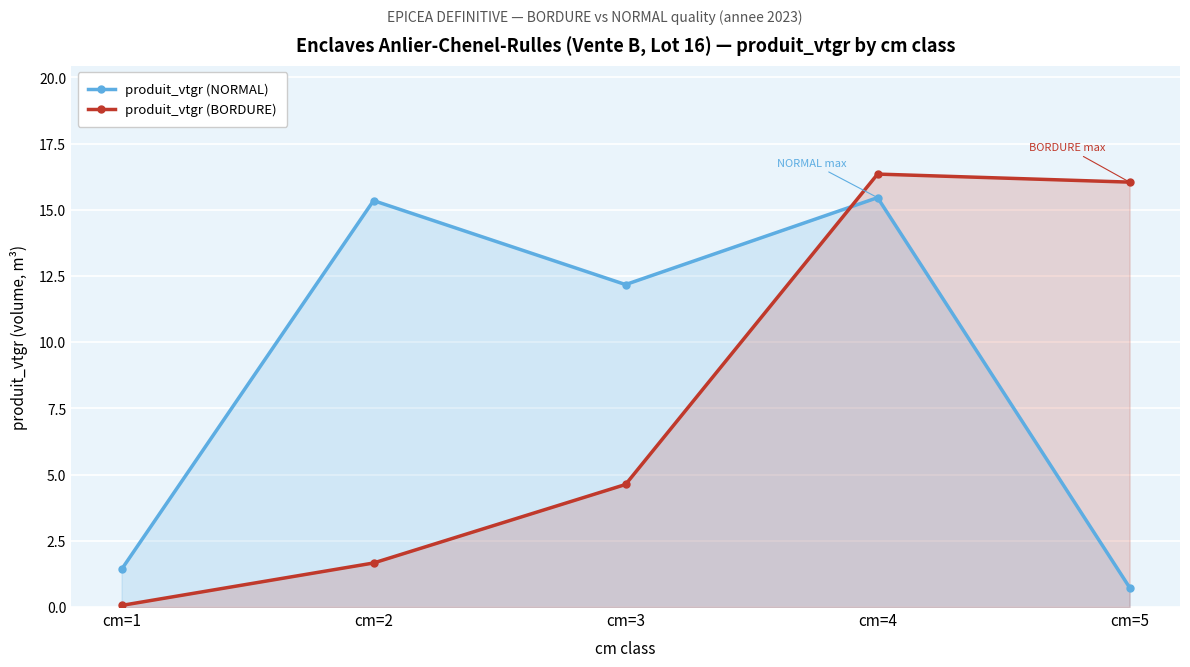

What is the value of the produit_vtgr (NORMAL) point at the 1st from the left?

1.4